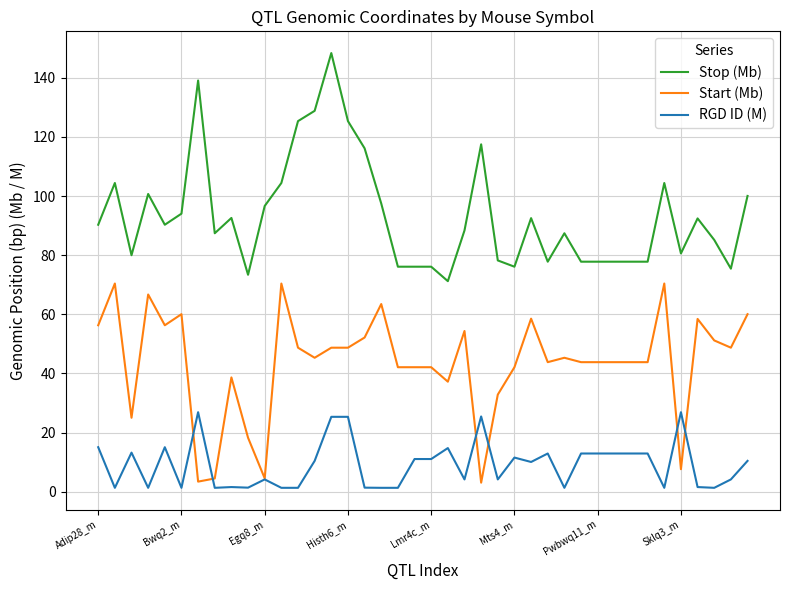

How many categories are shown in the chart?

40